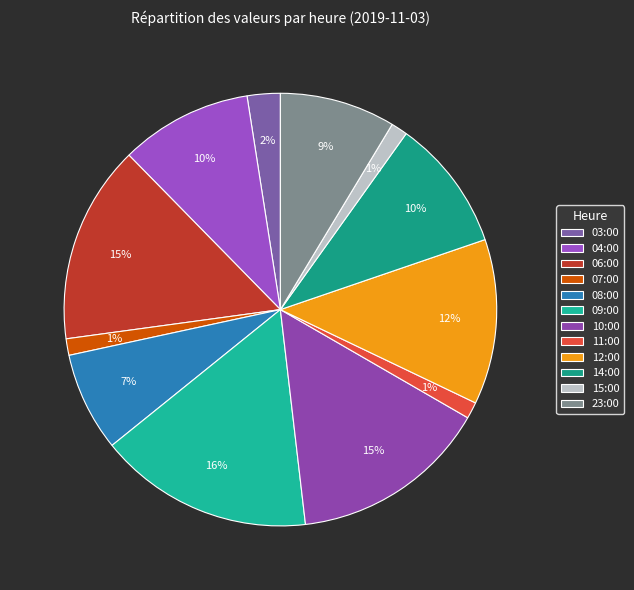

What percentage is the 23:00 slice, to the nearest percent?

9%